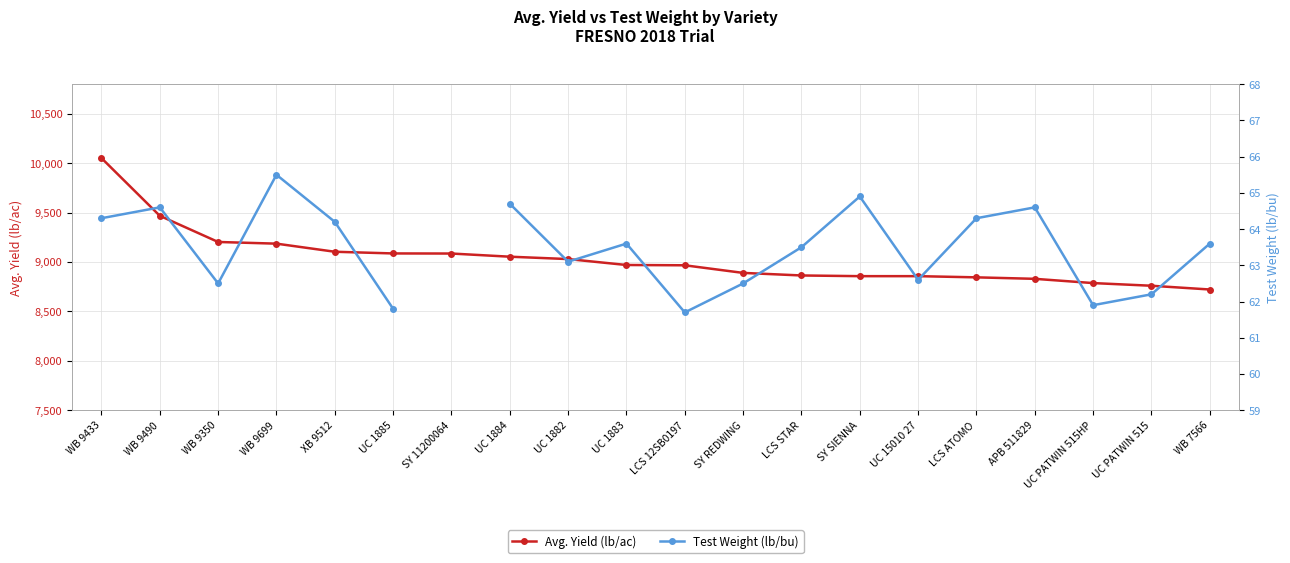

What is the label of the 16th point from the right?

XB 9512